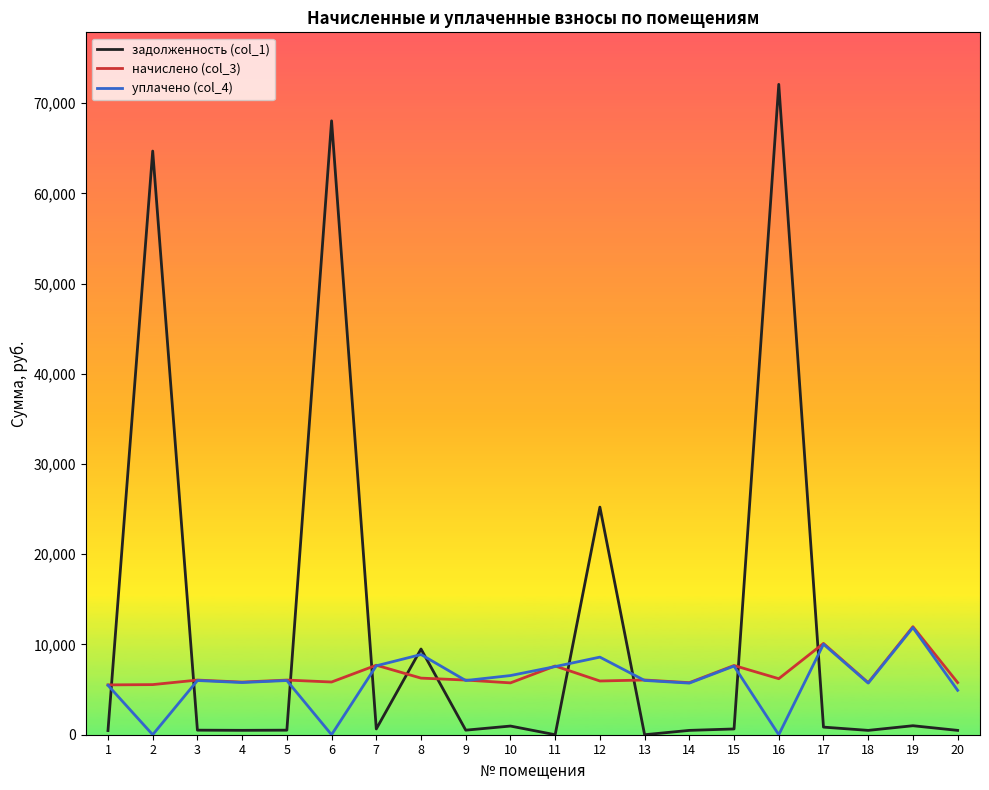

How many categories are shown in the chart?

20